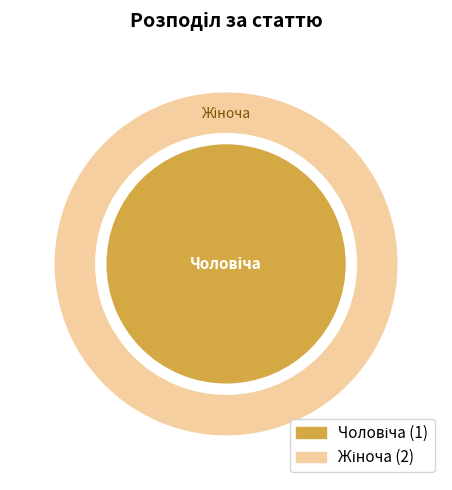

To the nearest percent, what portion does Жіноча represent?

67%